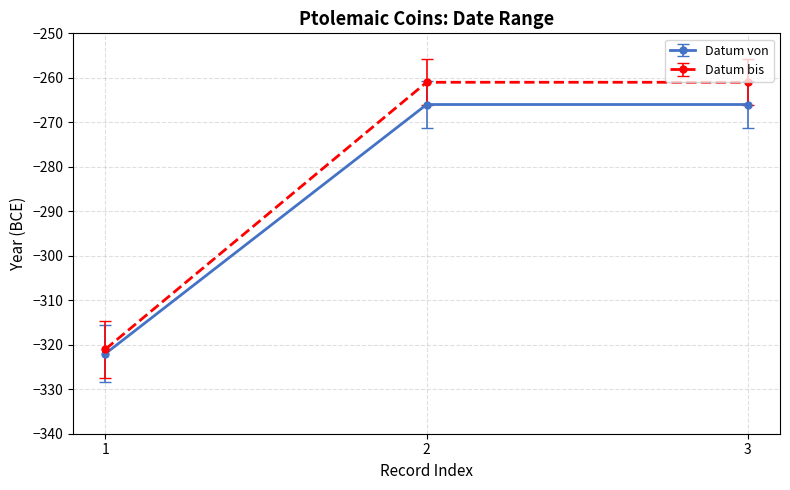

What is the average value of the Datum bis series?

-281